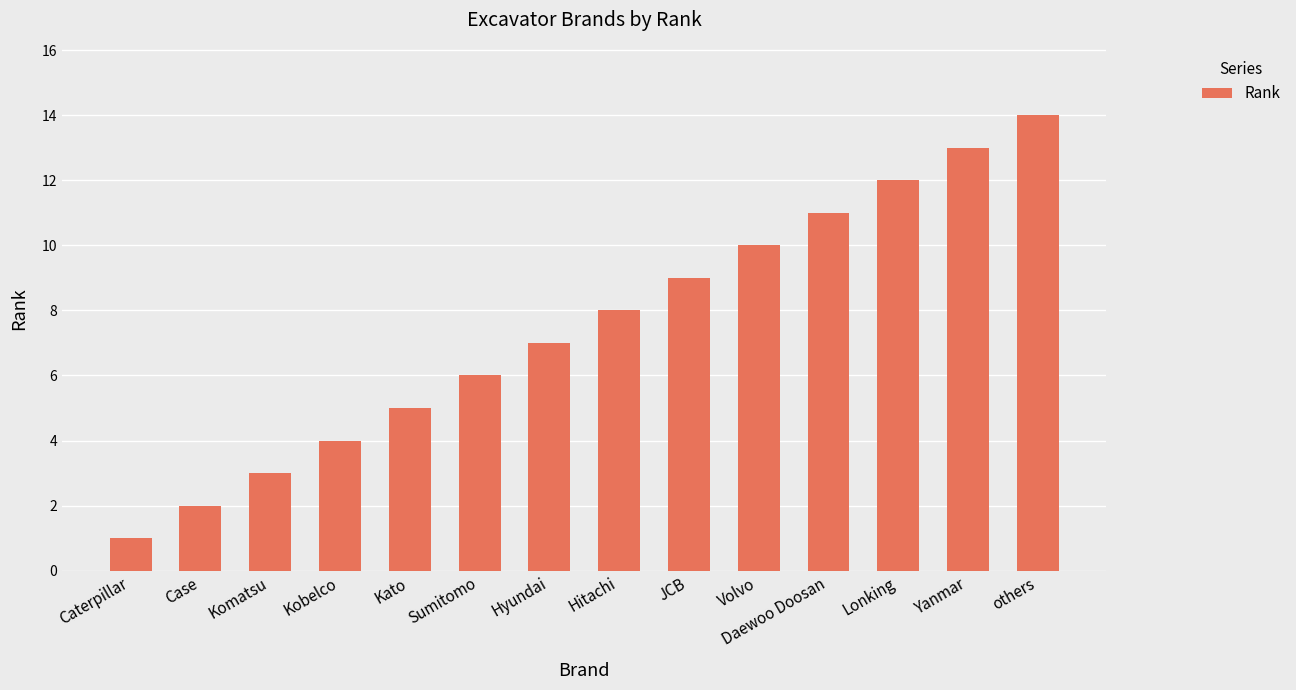

Which label corresponds to the smallest value in the chart?

Caterpillar